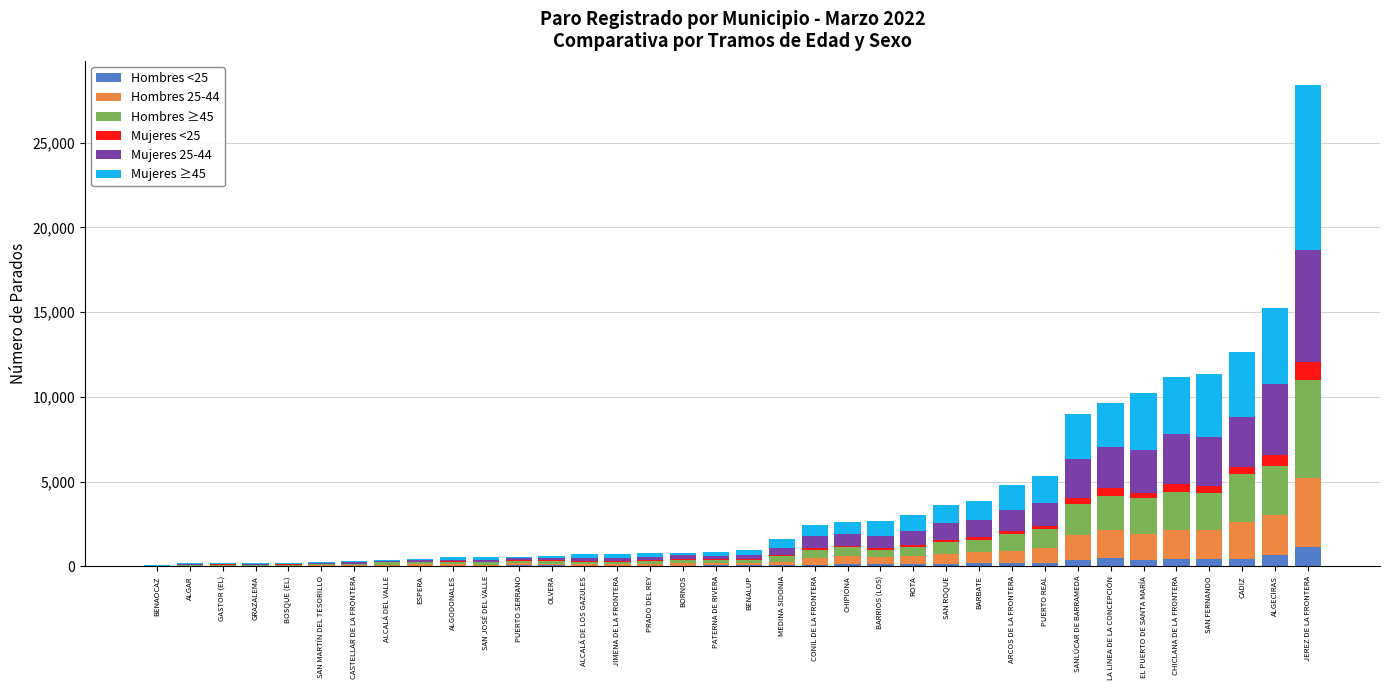

What is the total value across all series at BARRIOS (LOS)?

2662